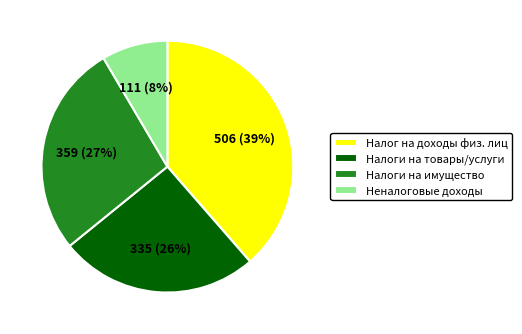

The Налог на доходы физ. лиц slice represents 53% of the pie. True or false?

False